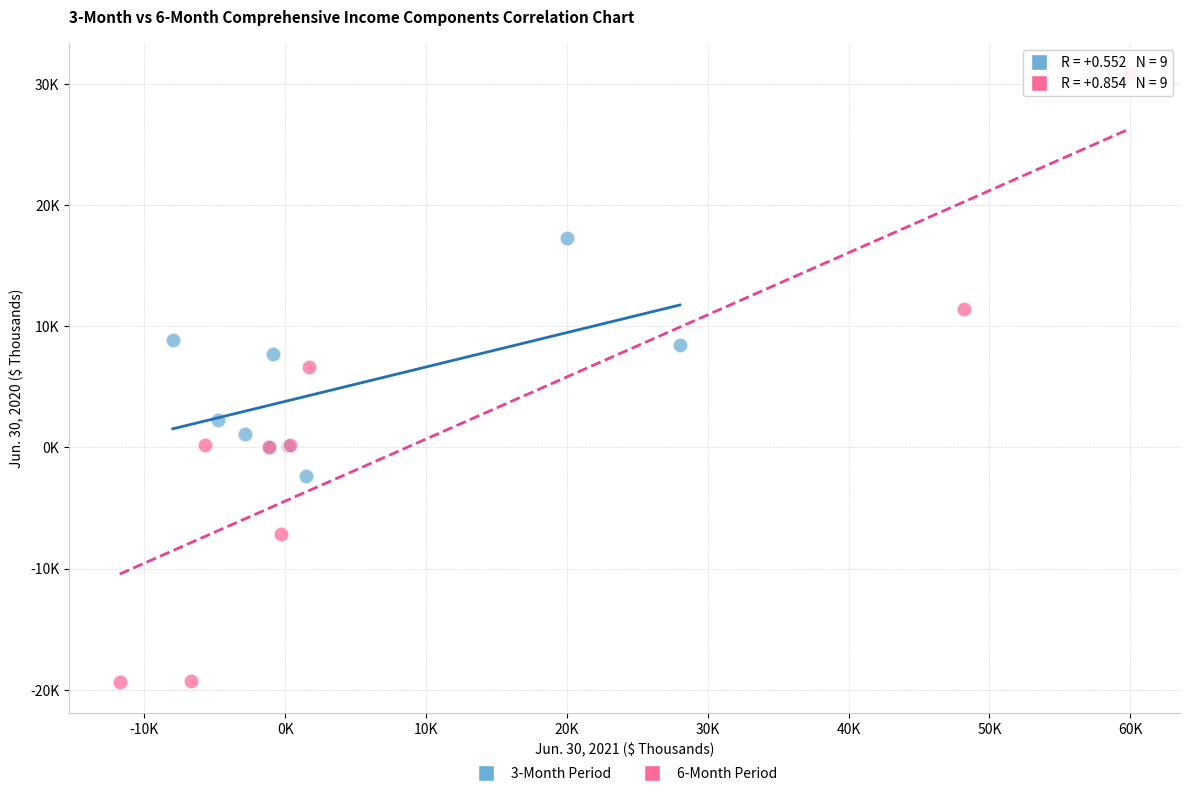

Which series contains the lowest Y value?

6-Month Period